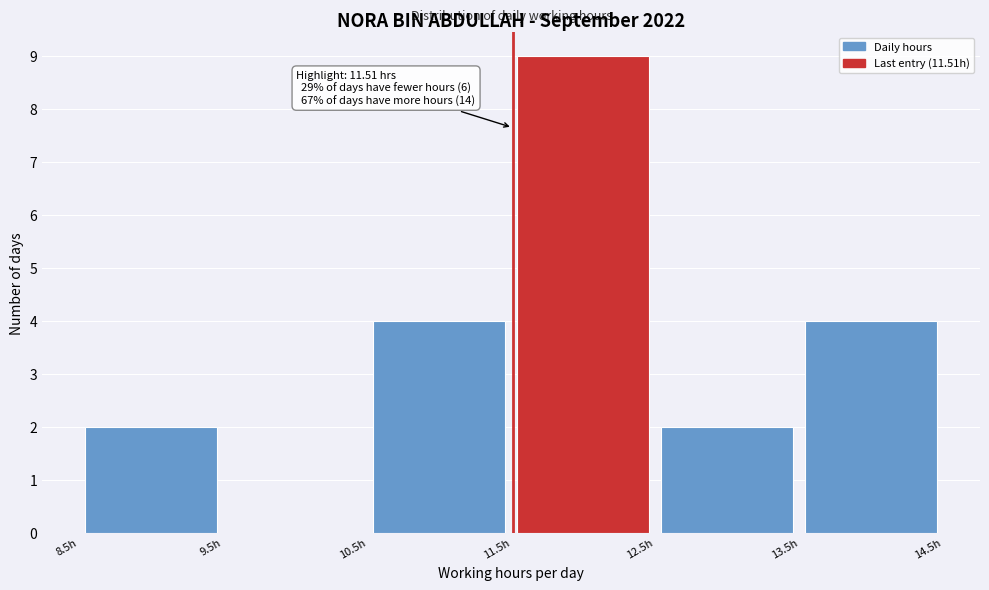

Over which range of the x-axis is the bar tallest?

11.5 to 12.5